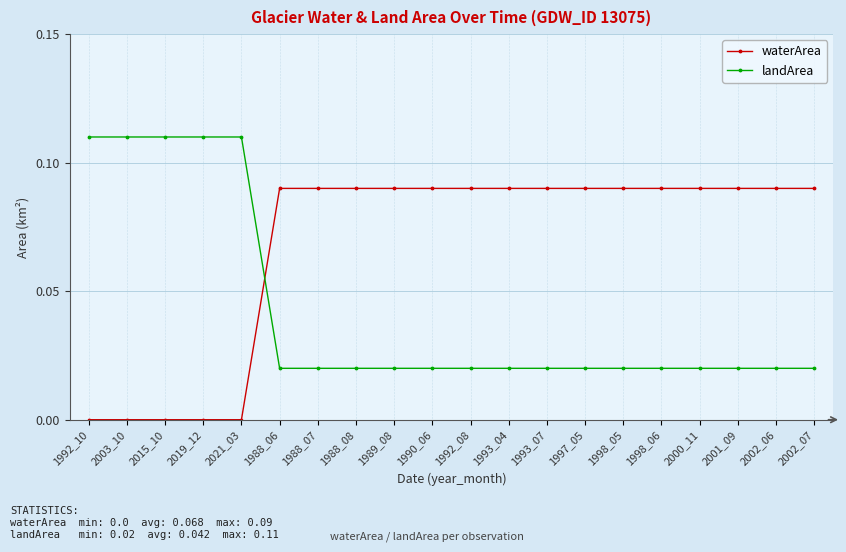

True or false: landArea has a value of 0.0 at 1988_06.

True